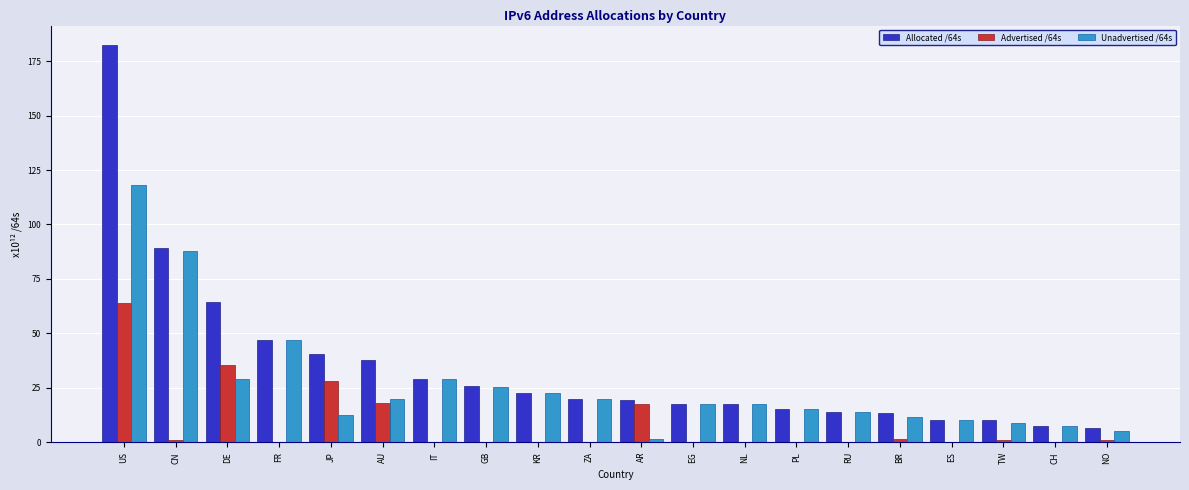

Read the Unadvertised /64s value at AU.

19.9